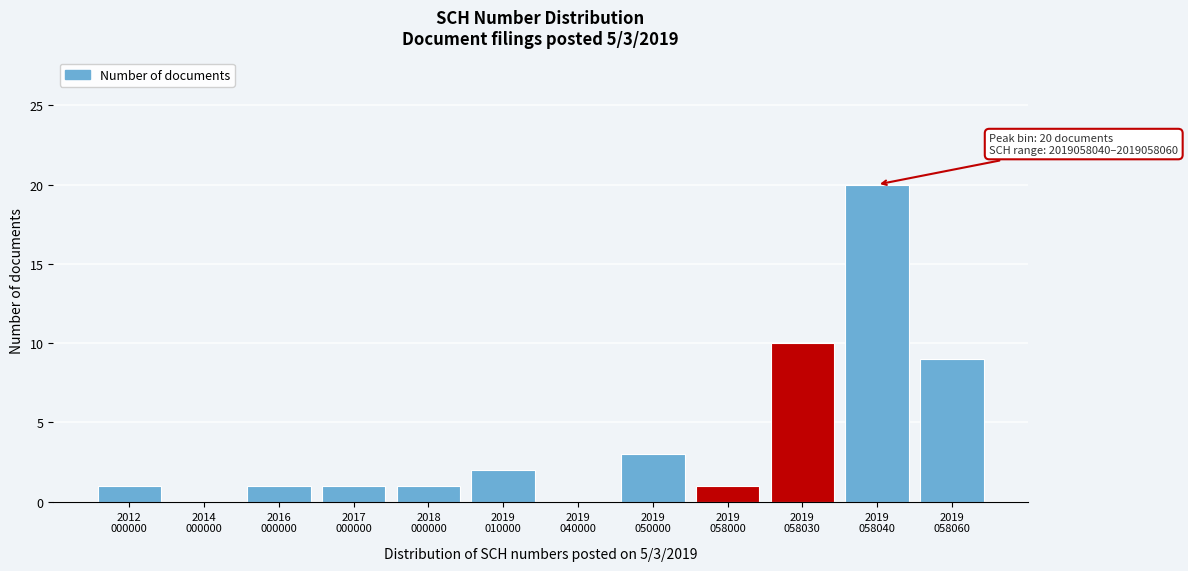

What is the greatest value displayed?

20